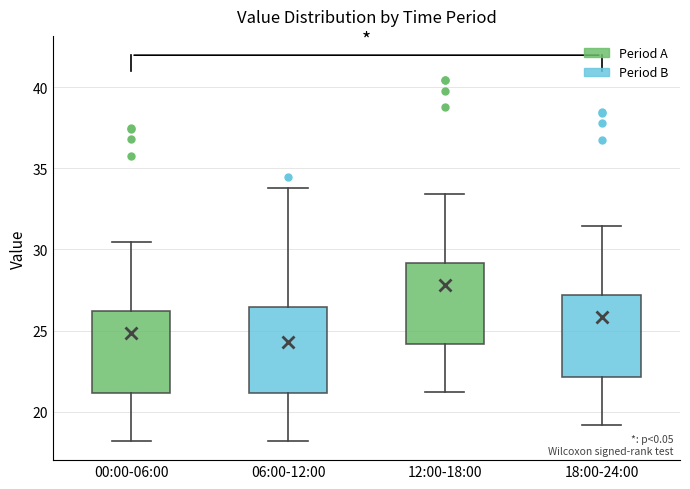

Where does the lower whisker of the box for 18:00-24:00 end on the y-axis? The values are not printed on the chart, so give them approximately, as read against the axis.

19.0